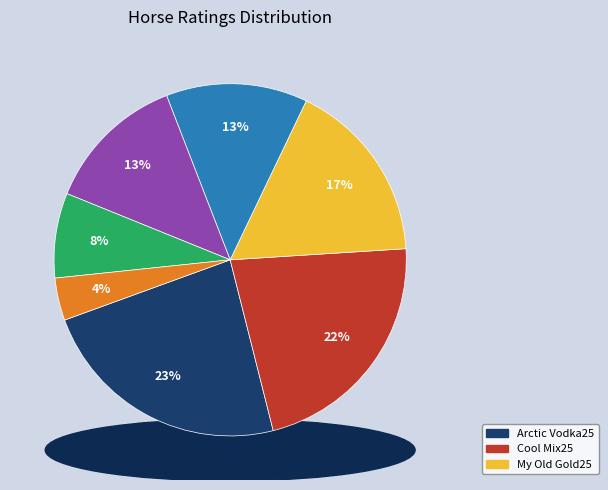

Which slice is the smallest?

Trixster38